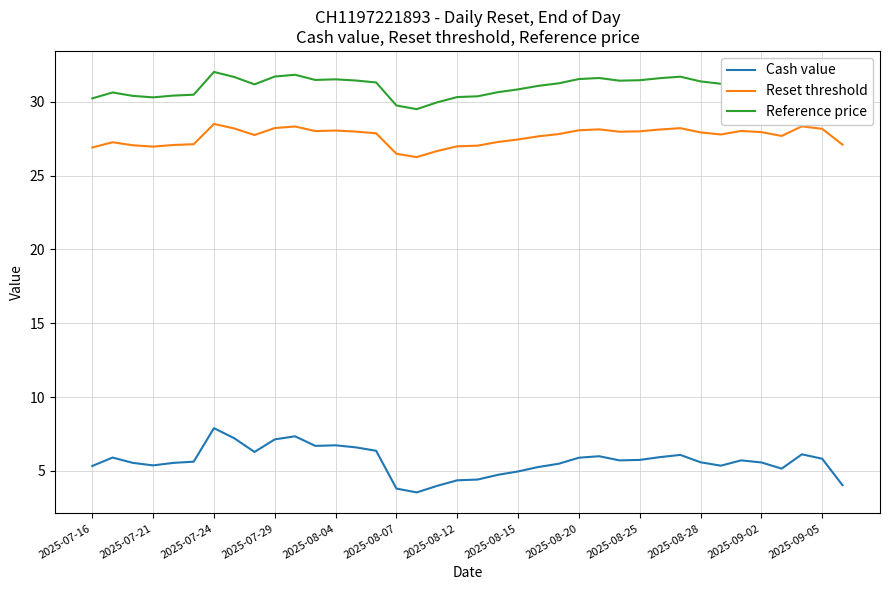

Which series has the largest total across all categories?

Reference price